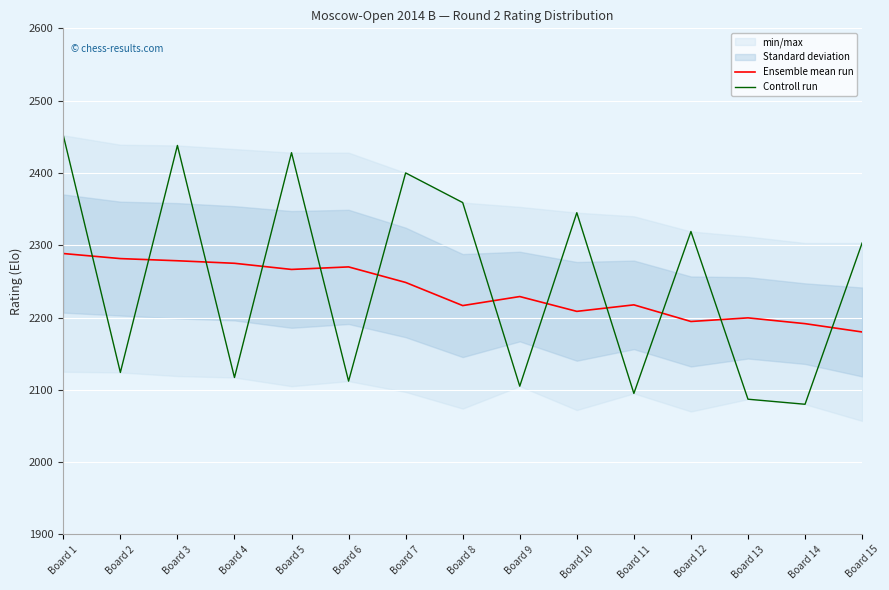

In Controll run, how many points are lower than both neighbors (excluding endpoints)?

6